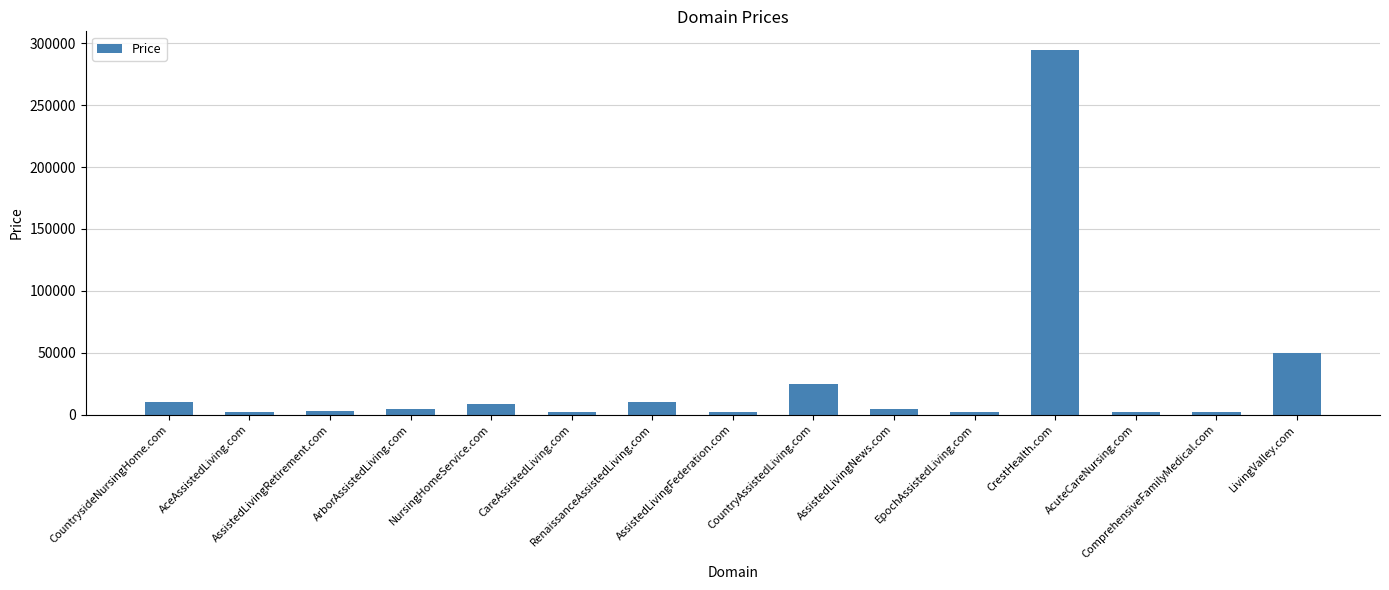

What is the sum of all values?

422320